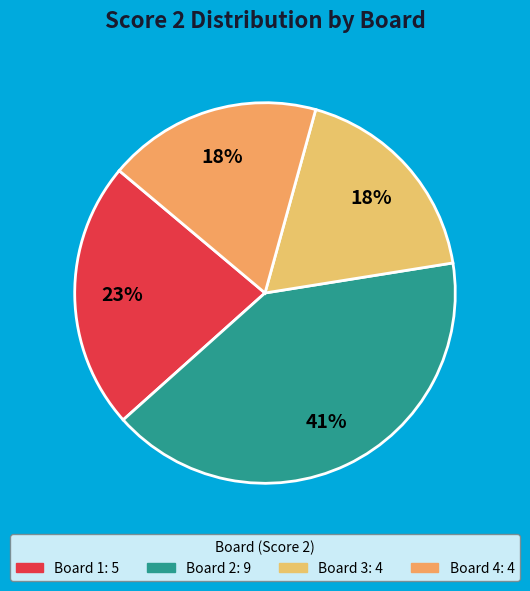

Count the number of slices in the pie.

4